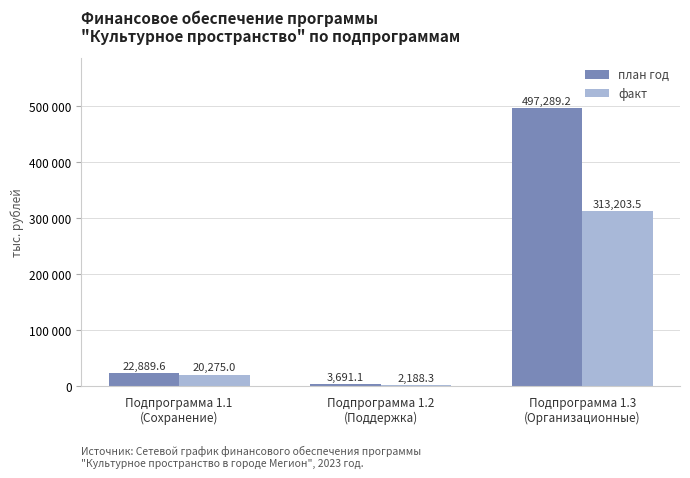

Is it true that план год equals 2564.0 at Подпрограмма 1.2
(Поддержка)?

False